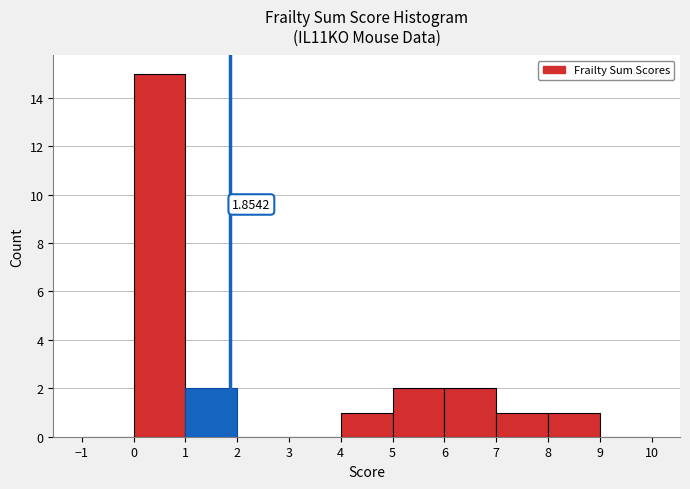

Which range on the x-axis has the tallest bar?

0 to 1